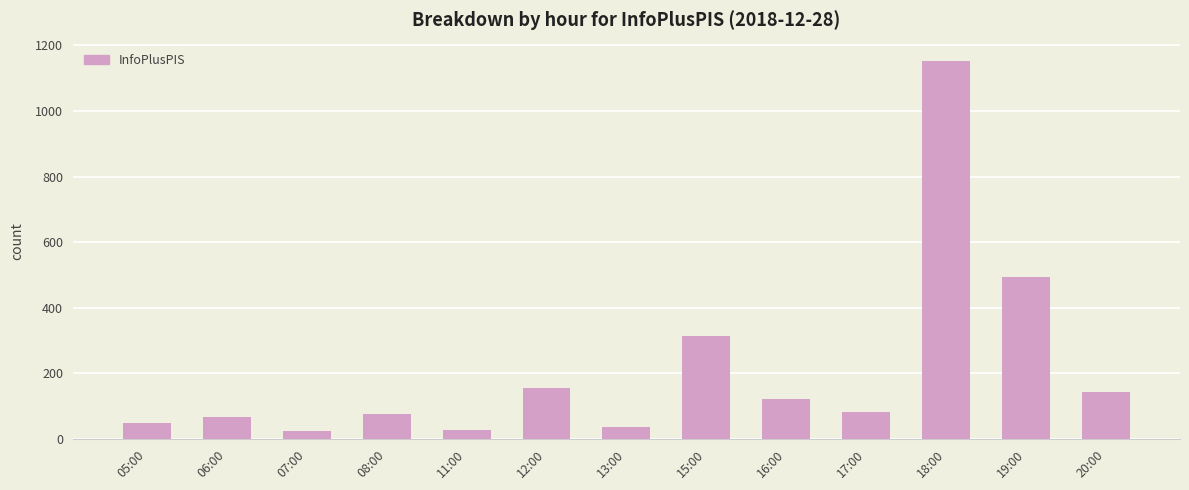

What is the difference between the maximum and minimum values?

1127